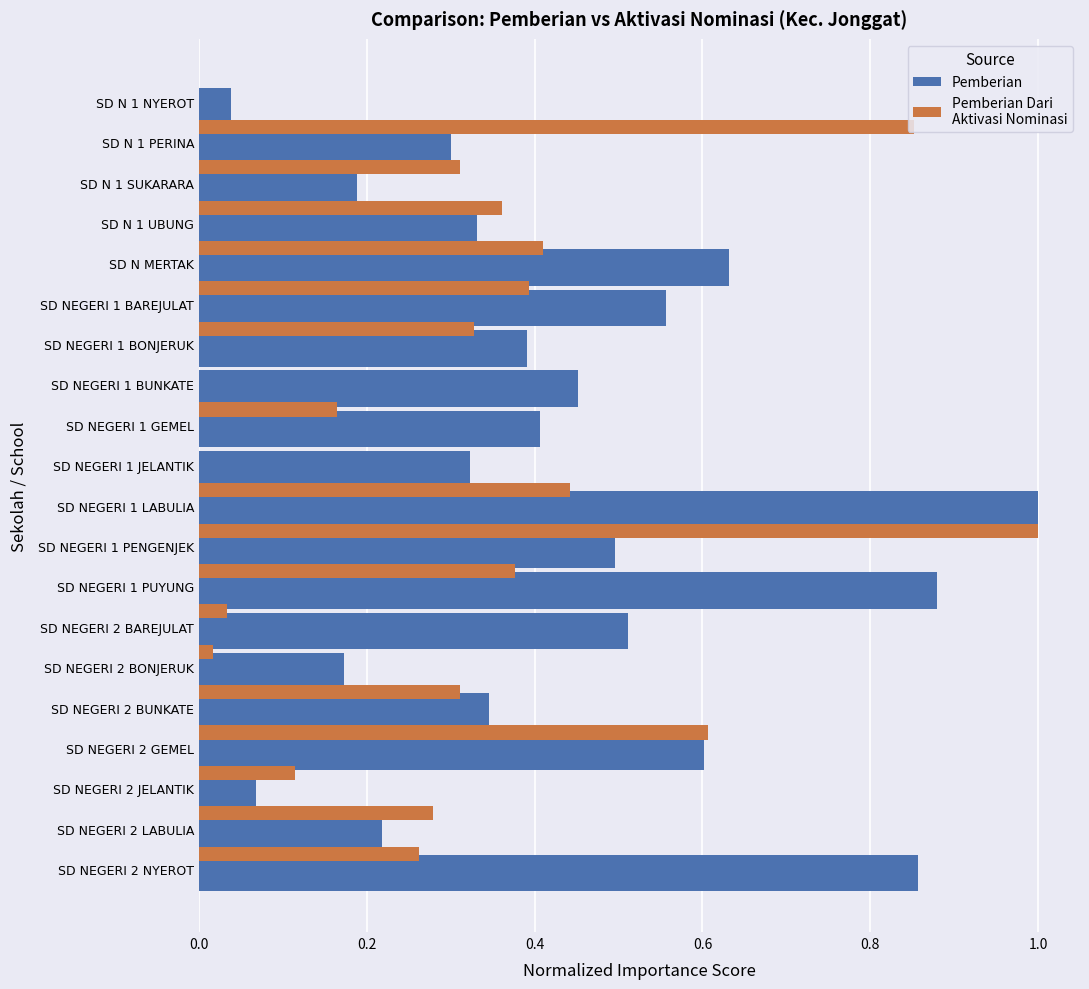

Count the number of categories in the chart.

20